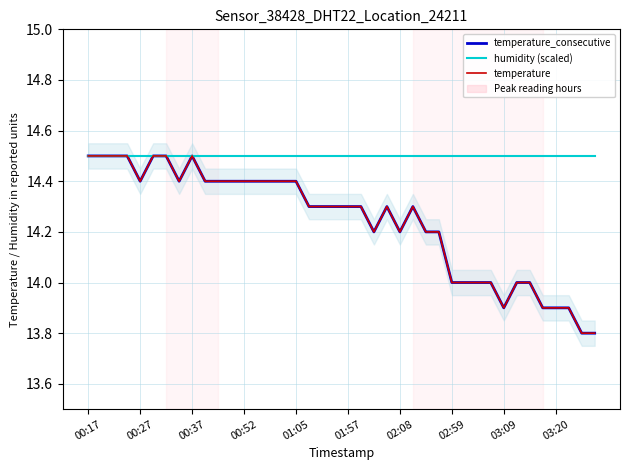

True or false: temperature and temperature_consecutive intersect in this chart.

False